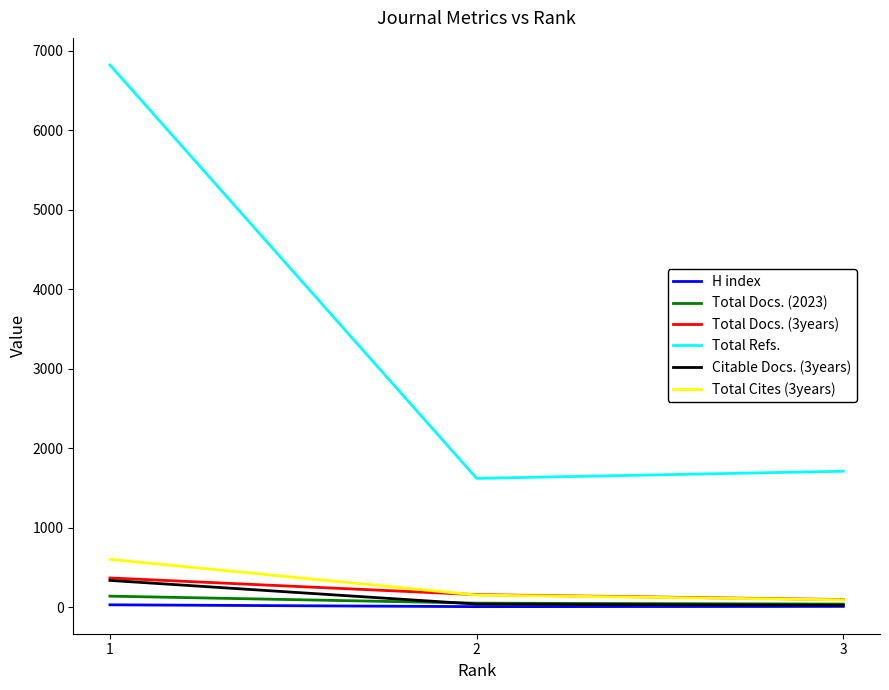

At which category does the chart reach its peak across all series?

1